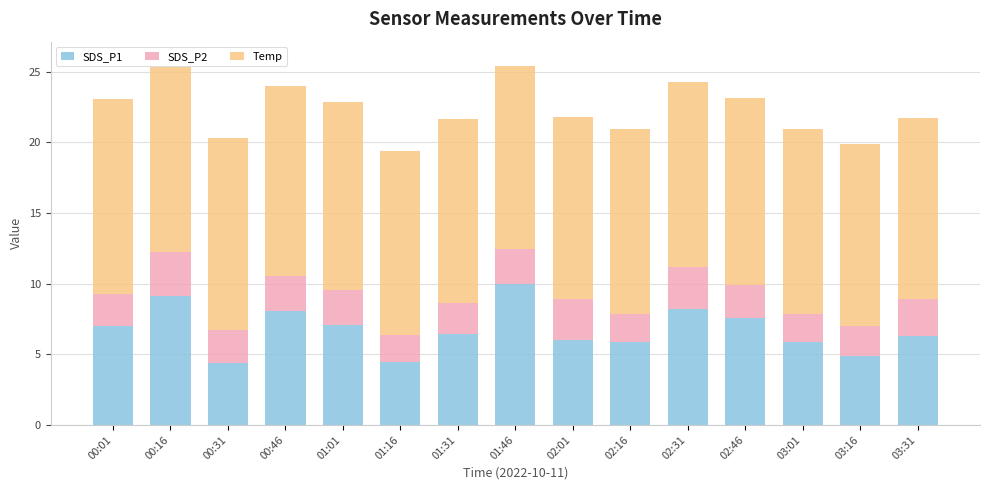

The SDS_P1 series shows 5.8 at 03:01. True or false?

True